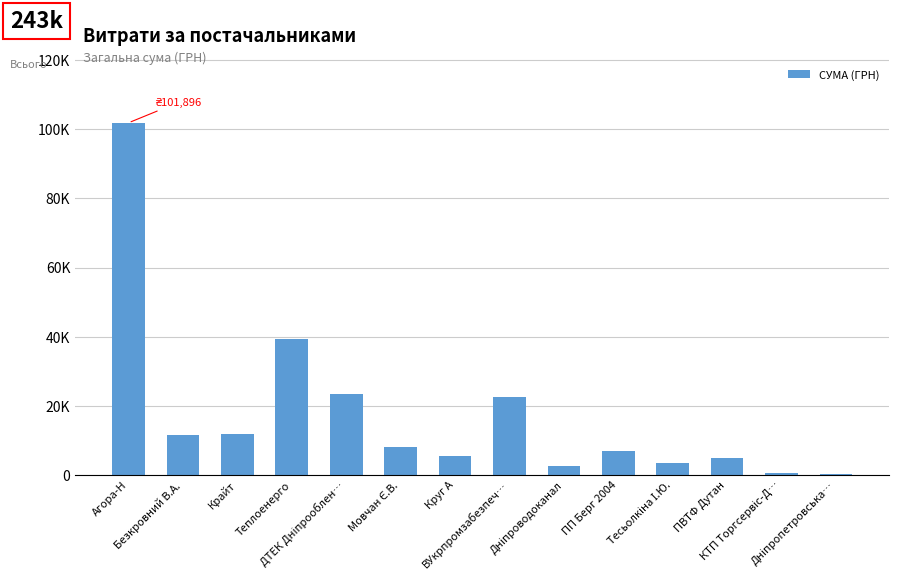

List the labels in order of value, smallest first.

Дніпропетровська…, КТП Торгсервіс-Д…, Дніпроводоканал, Тесьолкіна І.Ю., ПВТФ Дутан, Круг А, ПП Берг 2004, Мовчан Є.В., Безкровний В.А., Крайт, ВУкрпромзабезпеч…, ДТЕК Дніпрооблен…, Теплоенерго, Агора-Н